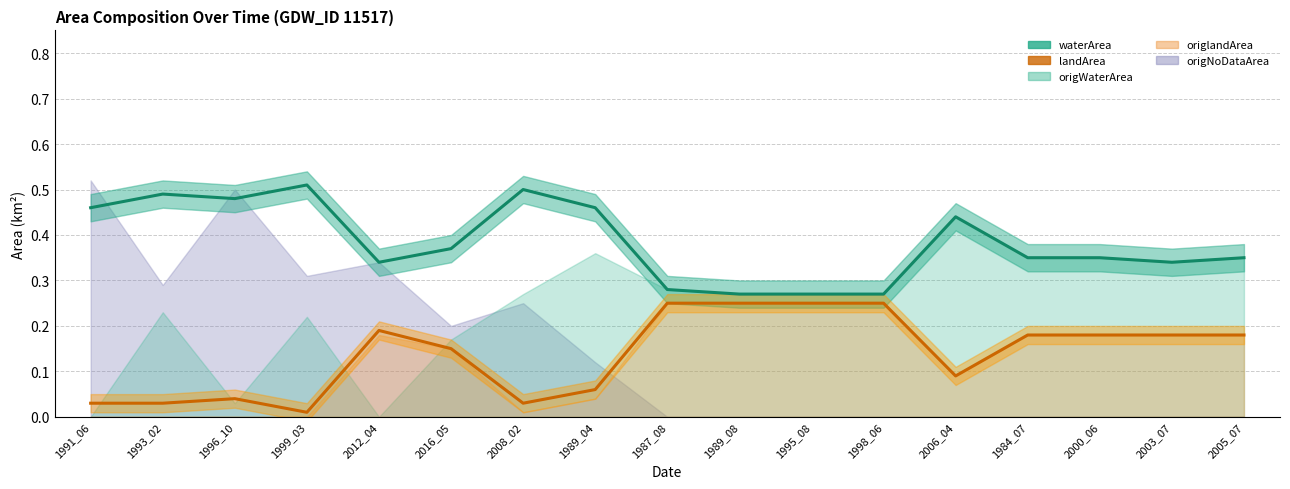

True or false: waterArea and landArea cross at least once.

False